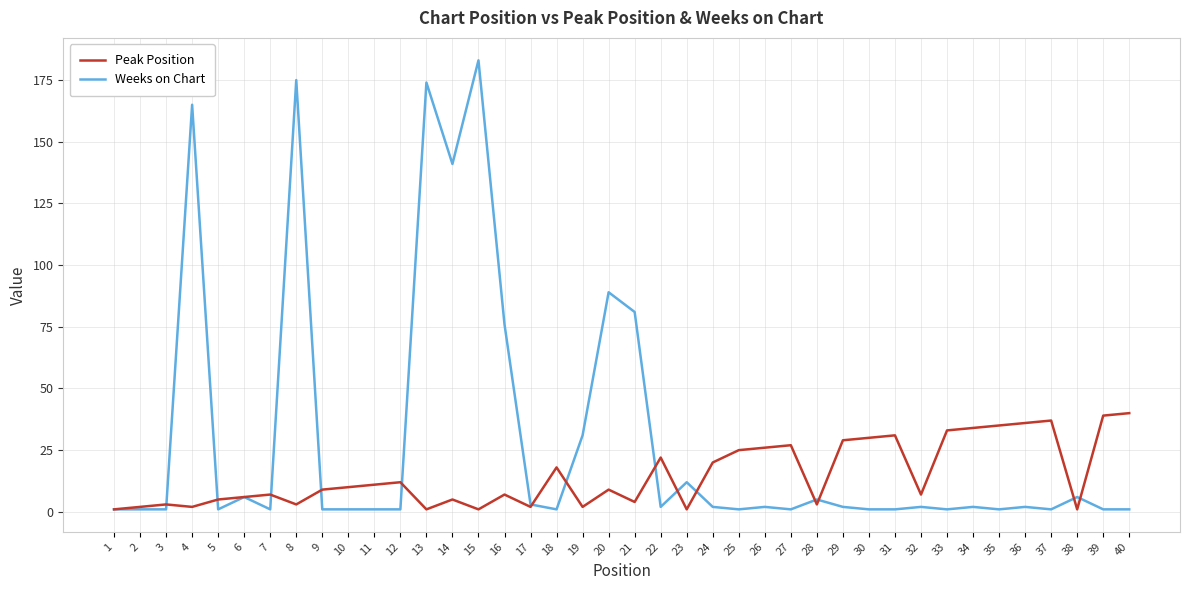

True or false: Peak Position has a value of 25 at 25.

True